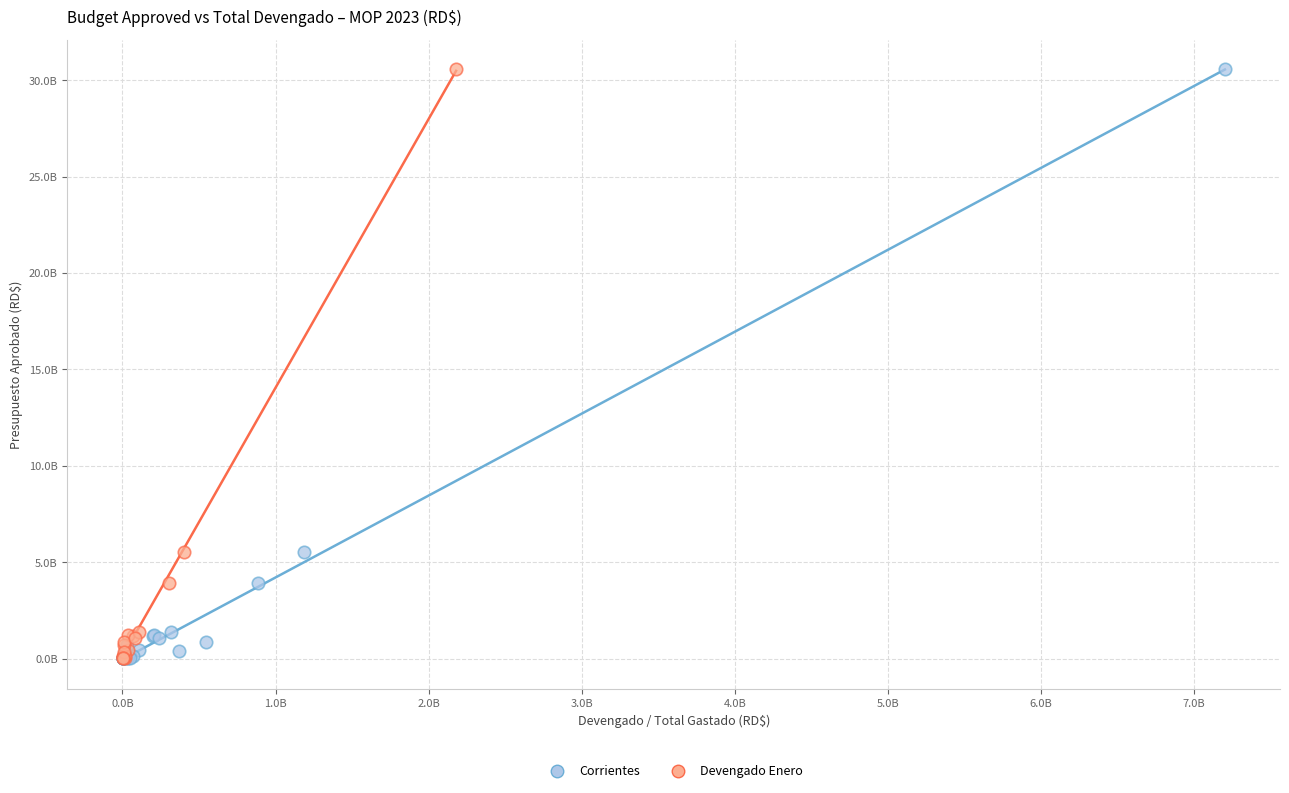

What are all the series names shown in the legend?

Corrientes, Devengado Enero